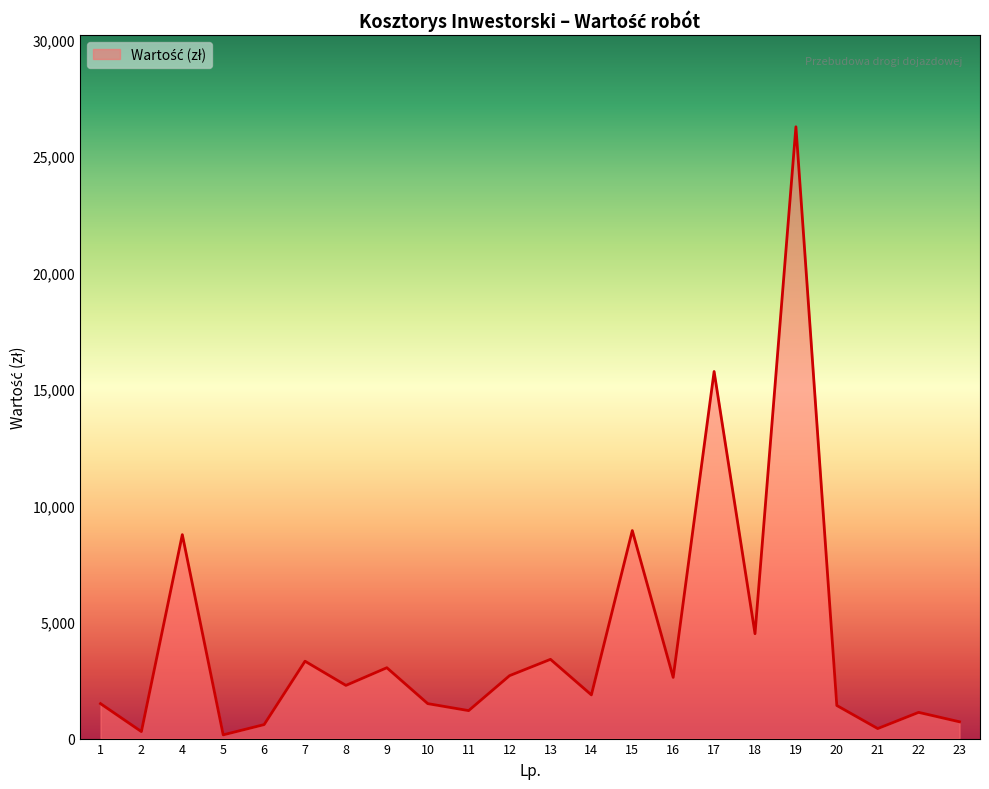

What is the difference between the values at 12 and 15?

6225.0